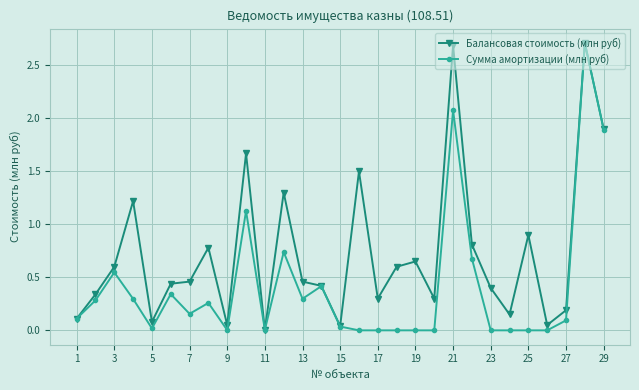

Which series has the largest total across all categories?

Балансовая стоимость (млн руб)